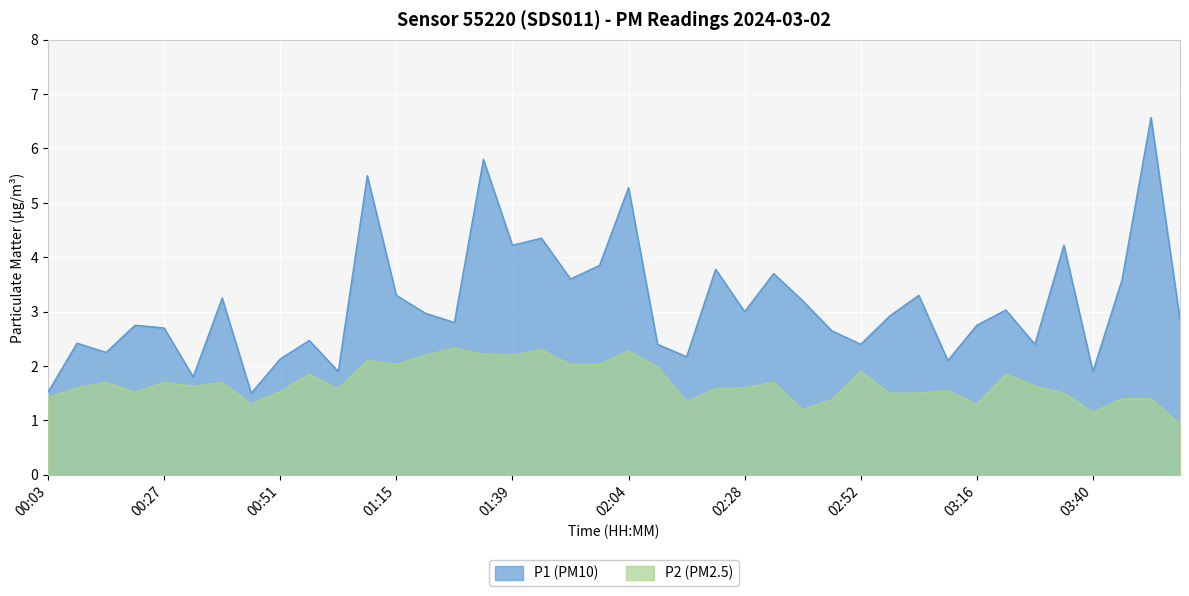

True or false: P1 and P2 cross at least once.

False